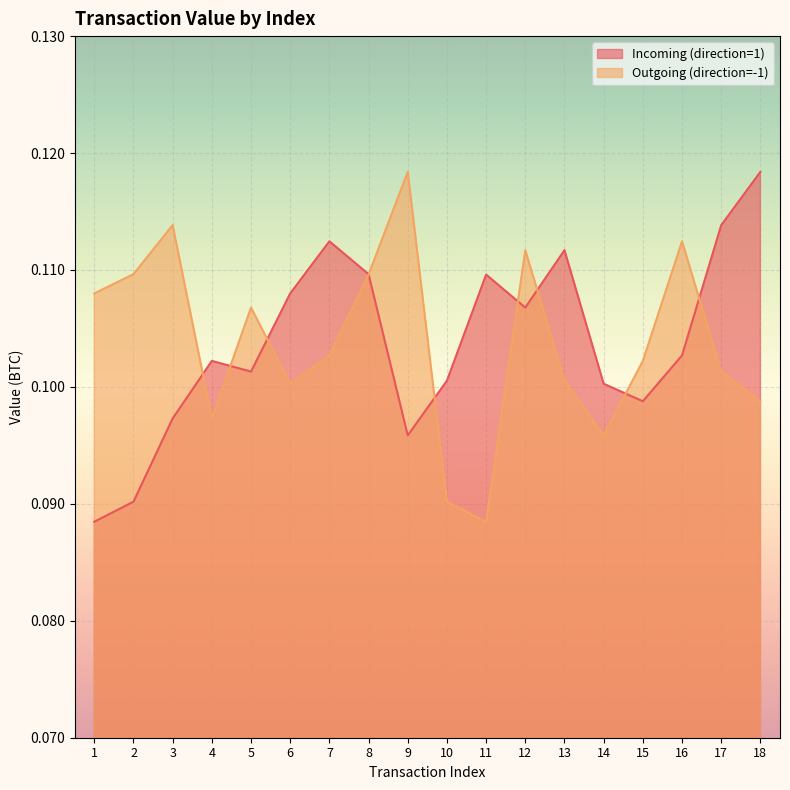

Does the chart display data point markers on the line(s)?

No